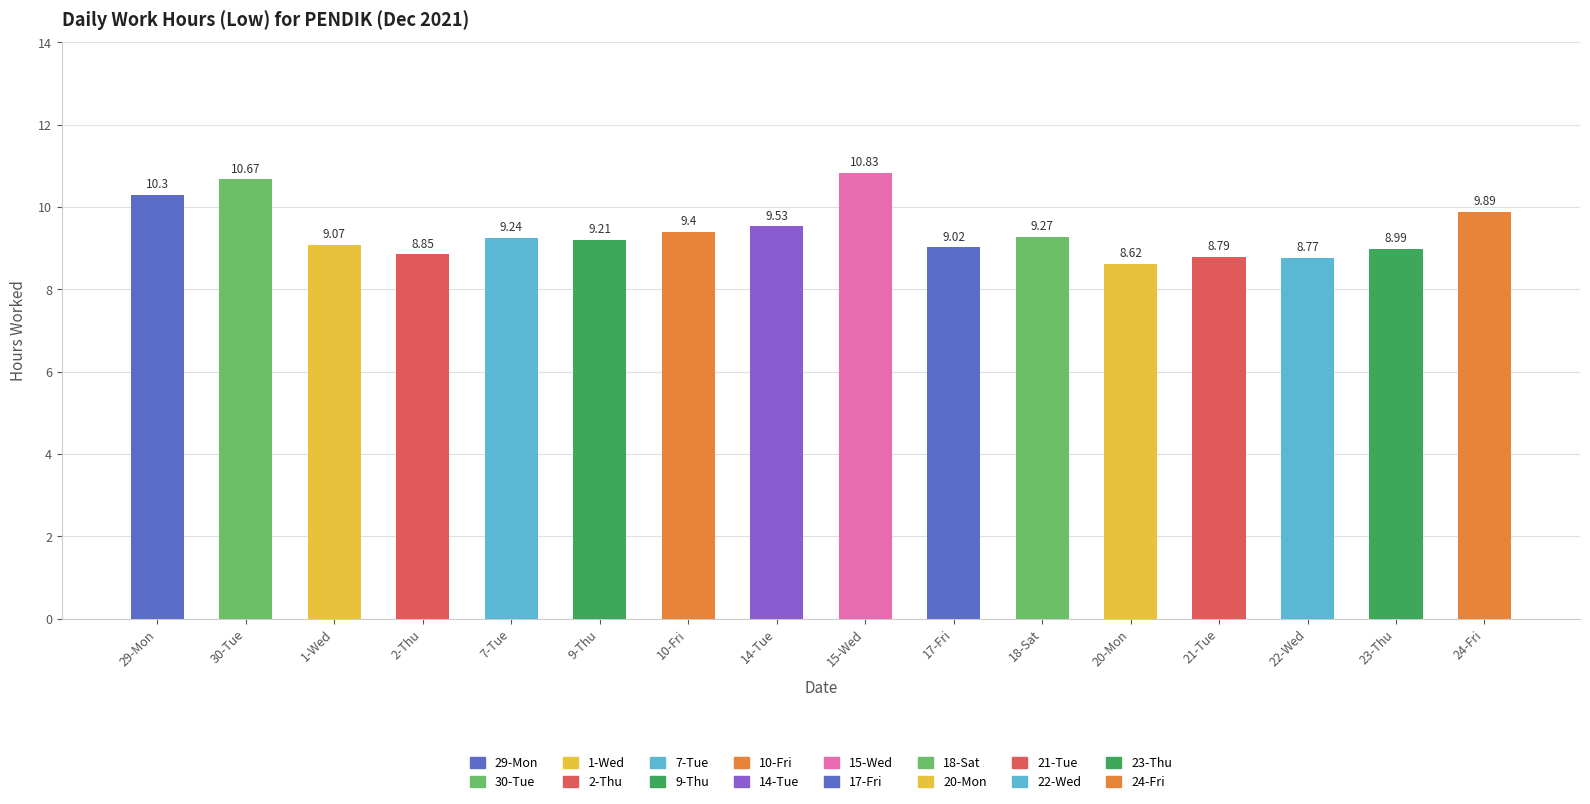

Does the chart contain any negative values?

No